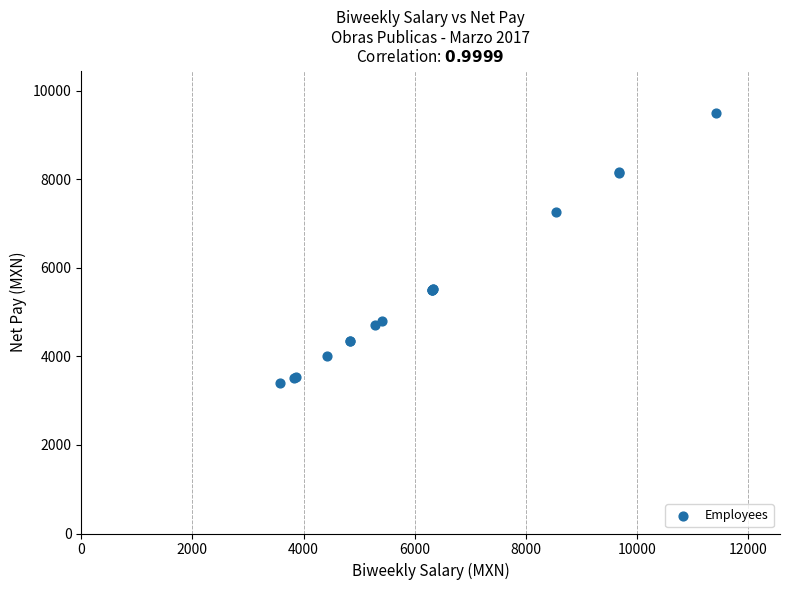

What Y value in the scatter plot is closest to 6449?

7256.9